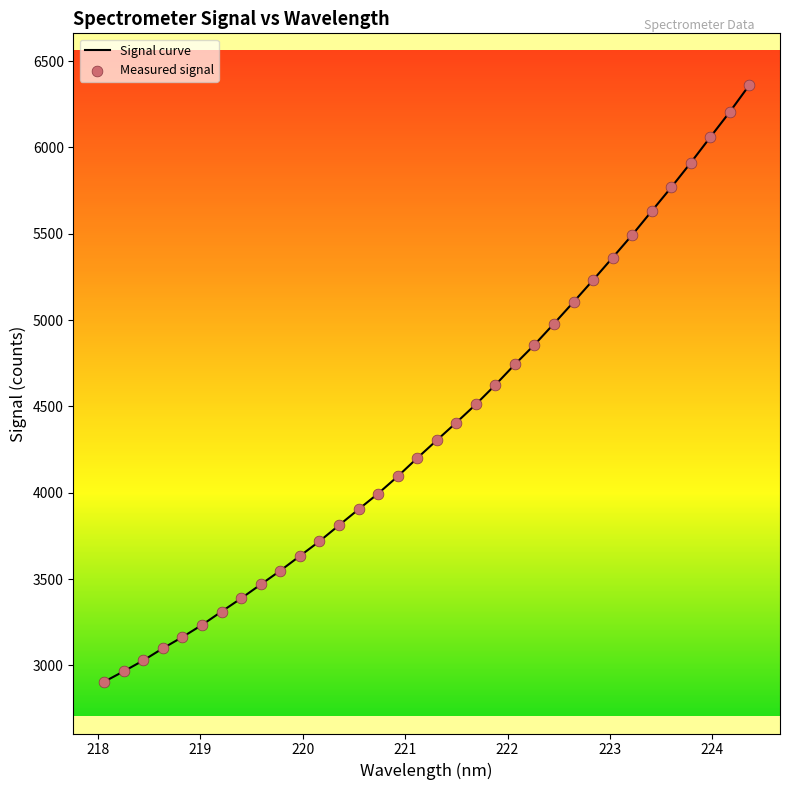

What is the smallest value displayed?

2905.0